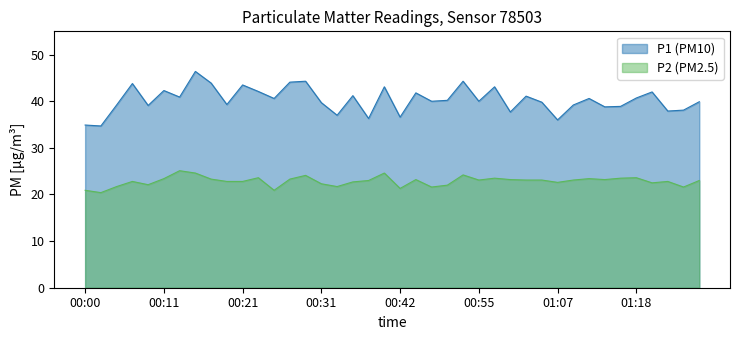

In P2, how many points are lower than both neighbors (excluding endpoints)?

11